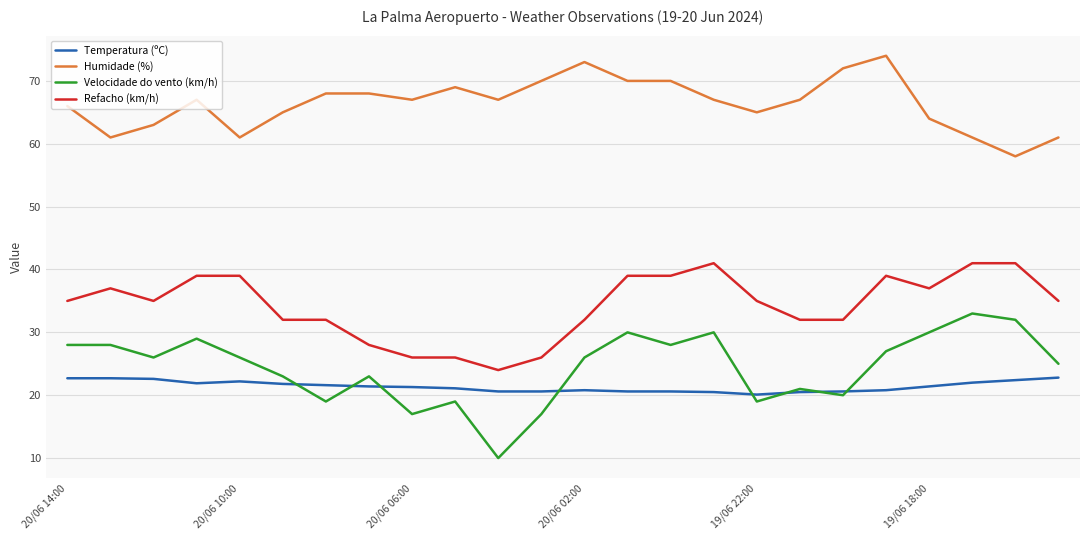

List the series in order of their peak value, highest first.

Humidade (%), Refacho (km/h), Velocidade do vento (km/h), Temperatura (ºC)